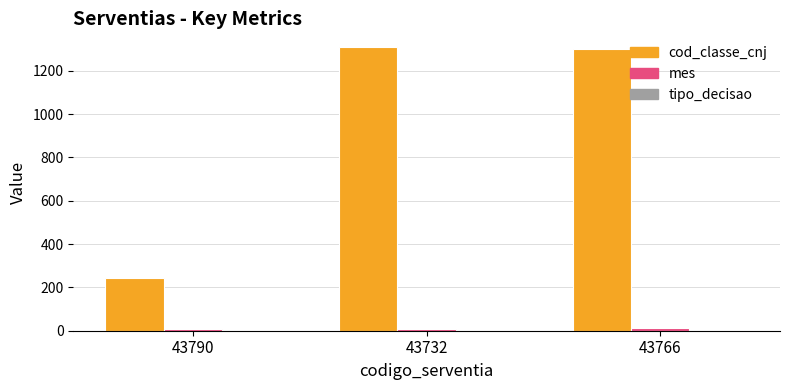

The cod_classe_cnj series shows 652 at 43732. True or false?

False